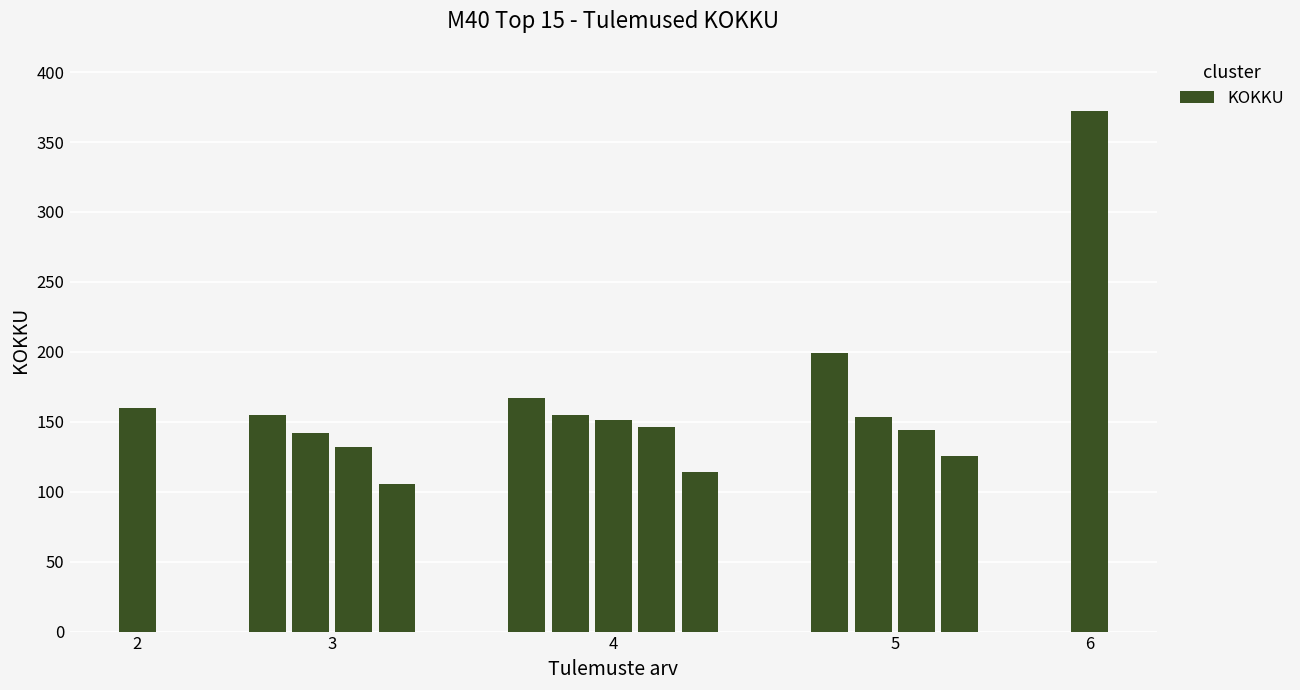

What is the value of the 14th bar from the left?

125.2